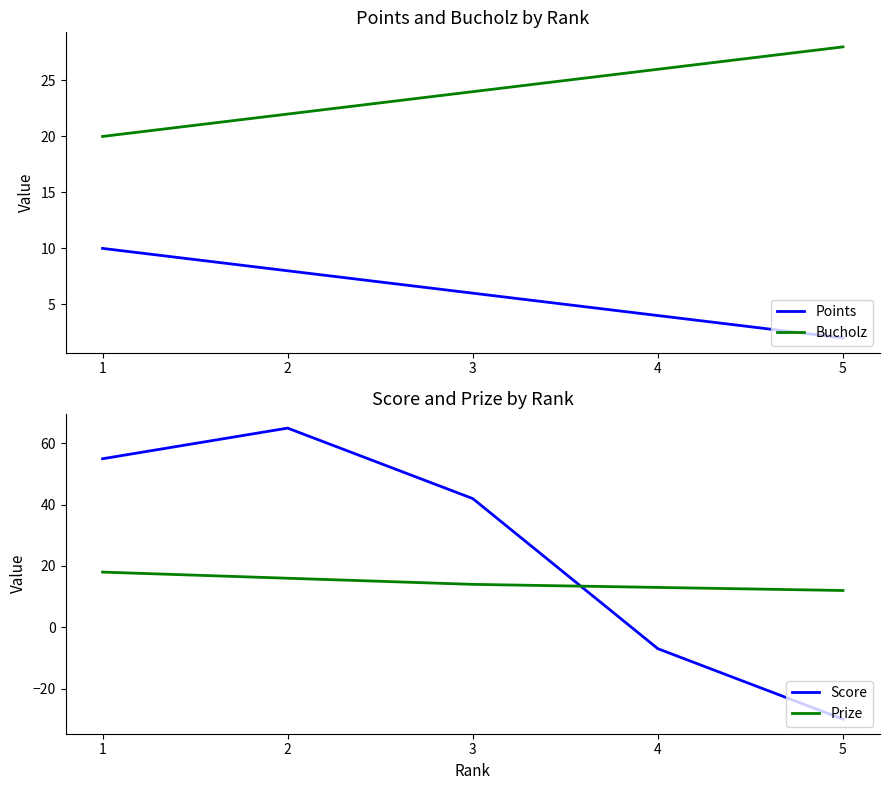

Reading left to right, extract all data points from this chart.

Points: 1=10	2=8	3=6	4=4	5=2
Bucholz: 1=20	2=22	3=24	4=26	5=28
Score: 1=55	2=65	3=42	4=-7	5=-30
Prize: 1=18	2=16	3=14	4=13	5=12